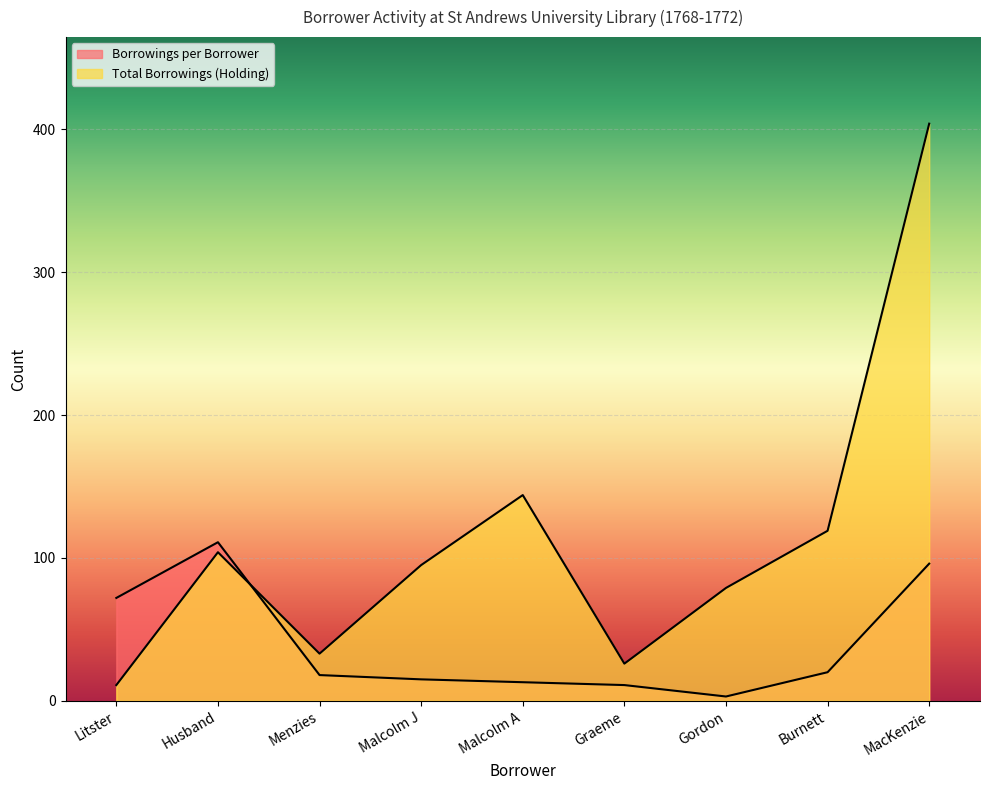

Count the number of categories in the chart.

9